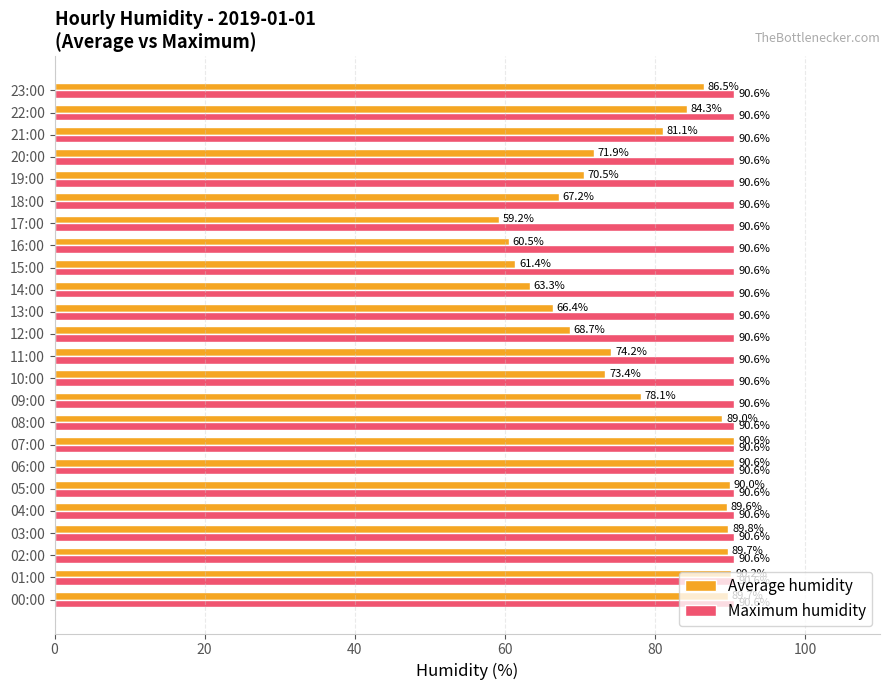

Which series has the largest total across all categories?

Maximum humidity